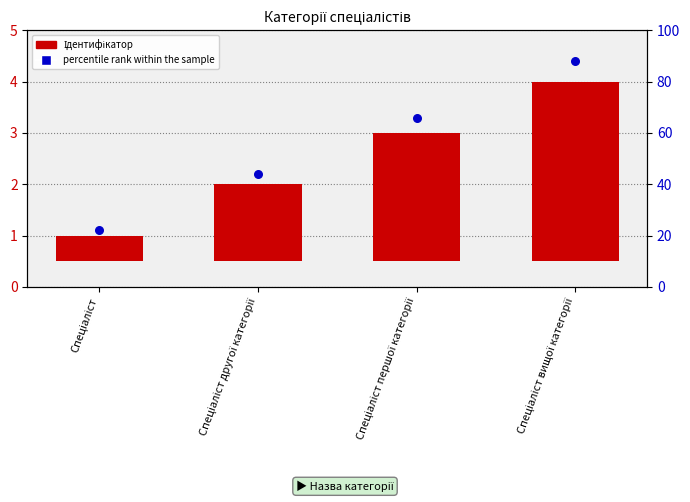

What are all the series names shown in the legend?

Ідентифікатор, percentile rank within the sample